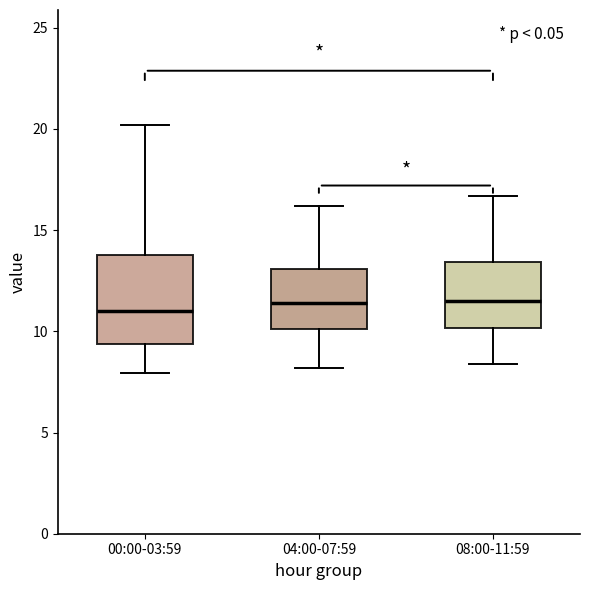

Where does the lower whisker of the box for 00:00-03:59 end on the y-axis? The values are not printed on the chart, so give them approximately, as read against the axis.

8.0